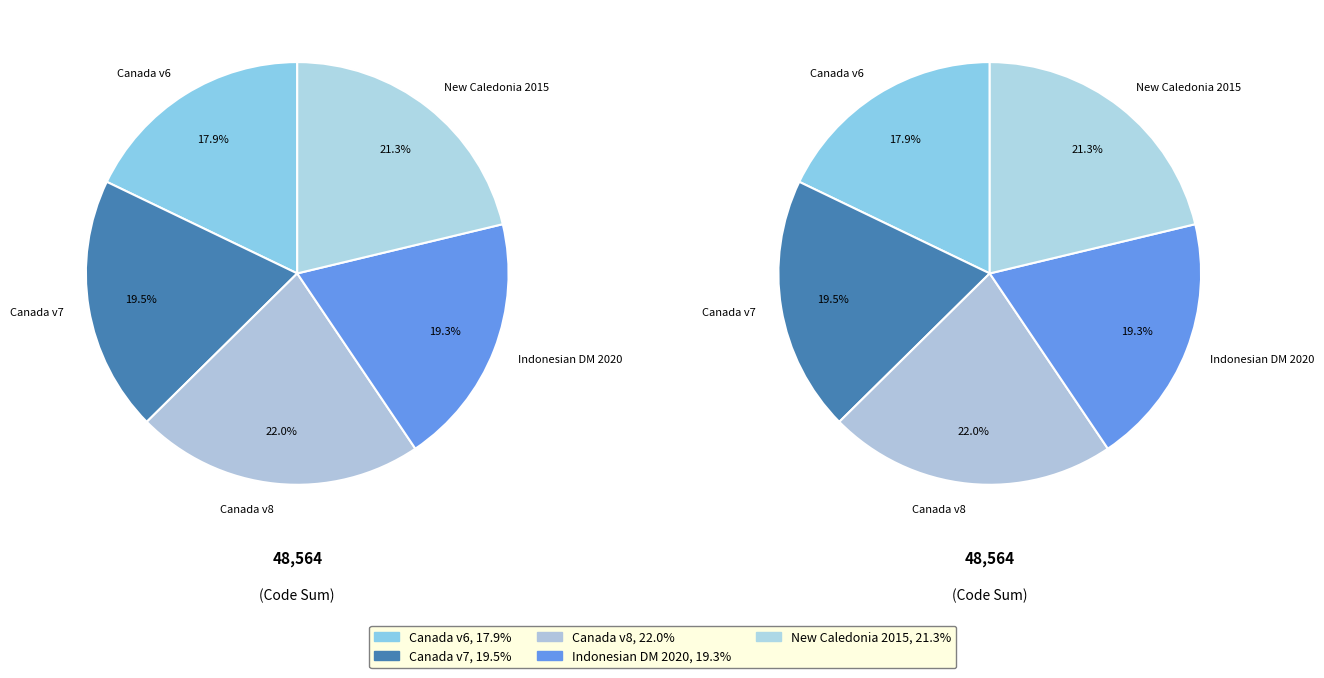

To the nearest percent, what is the average slice percentage?

20%